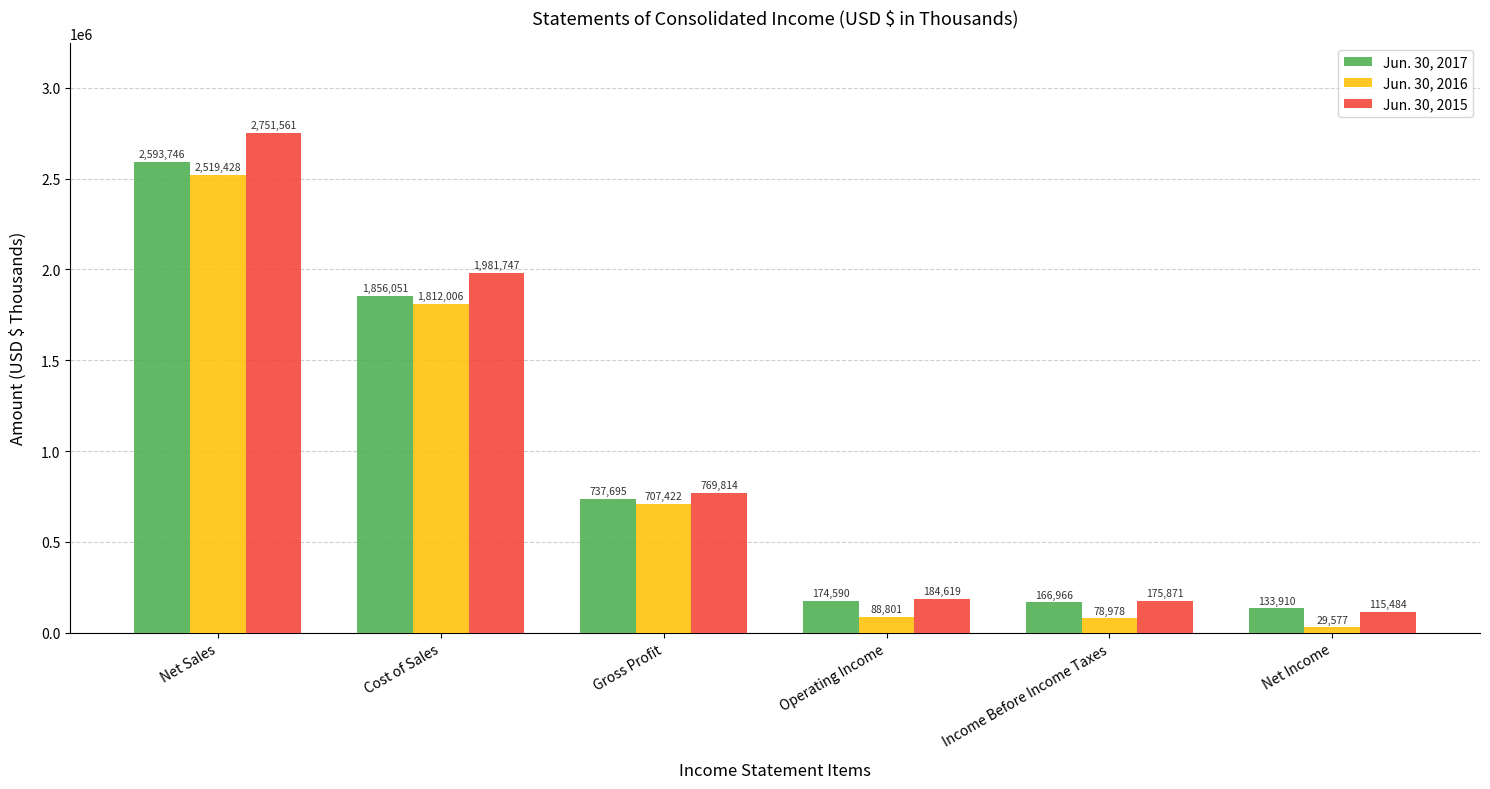

What are all the series names shown in the legend?

Jun. 30, 2017, Jun. 30, 2016, Jun. 30, 2015